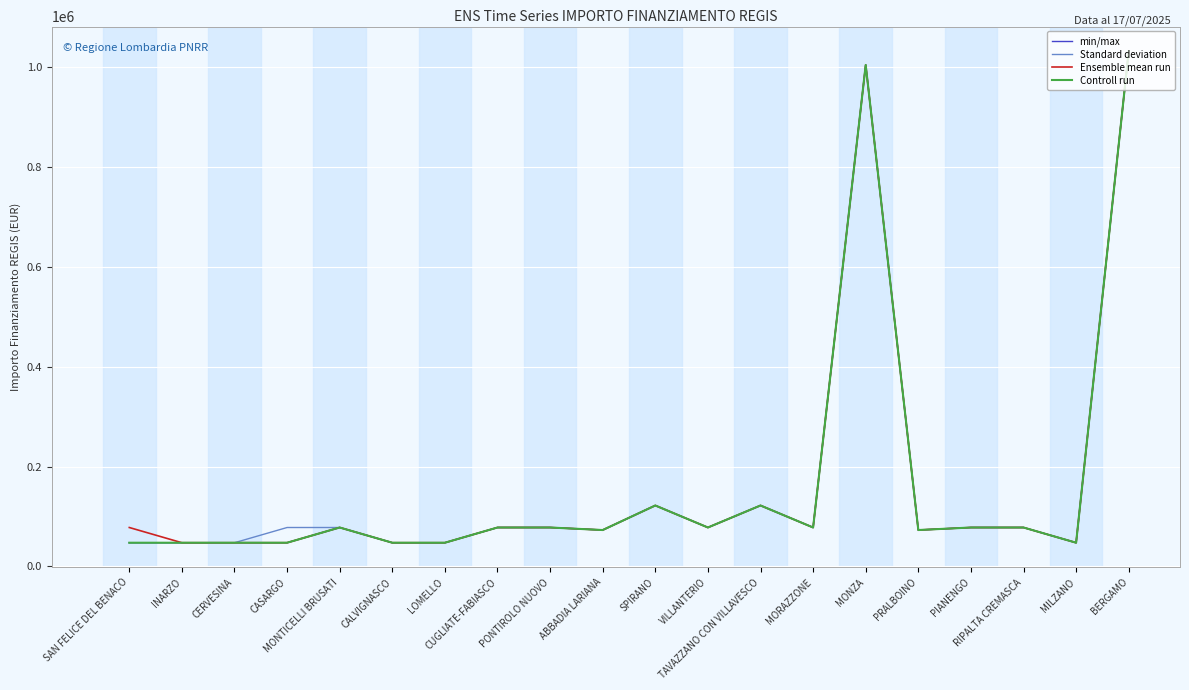

Does the chart have visible grid lines?

Yes